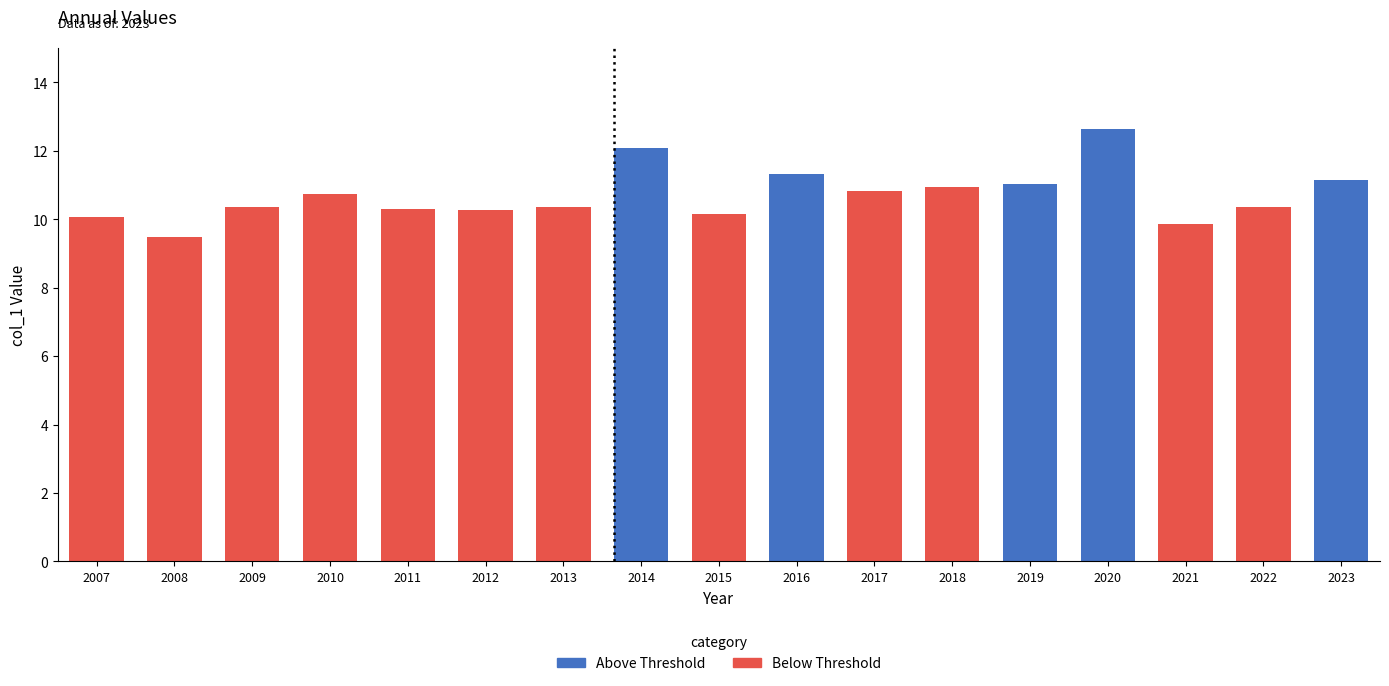

At which category is the sum across all series the highest?

2020